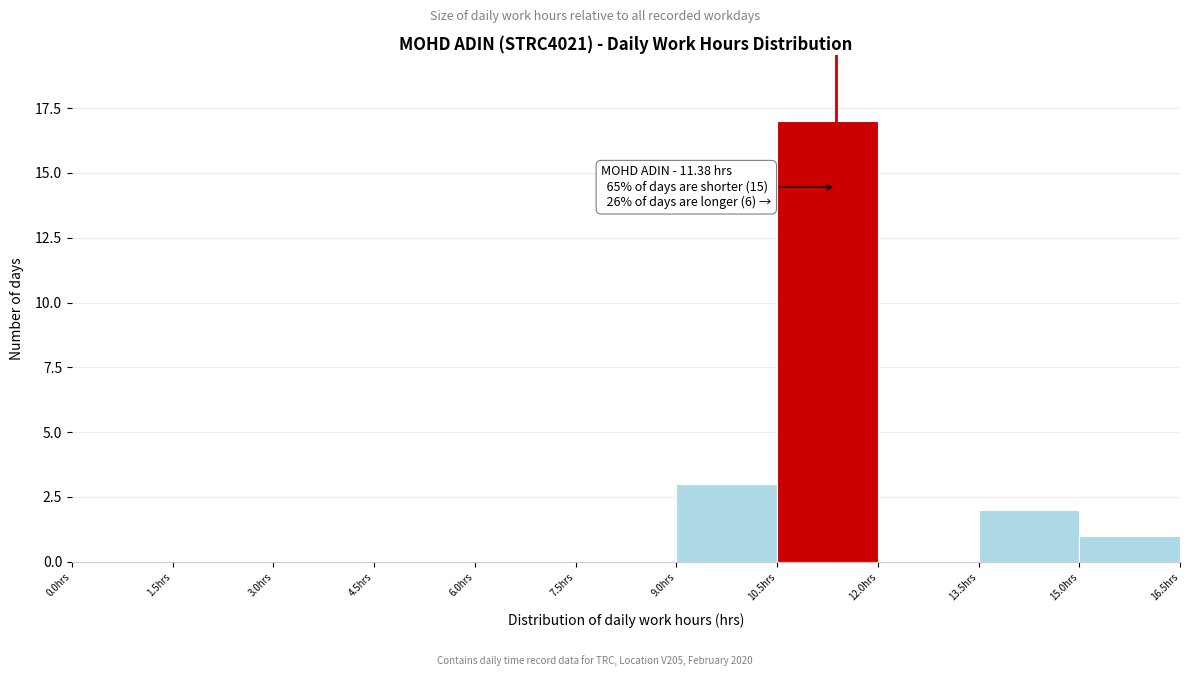

Over which range of the x-axis is the bar tallest?

10.5 to 12.0